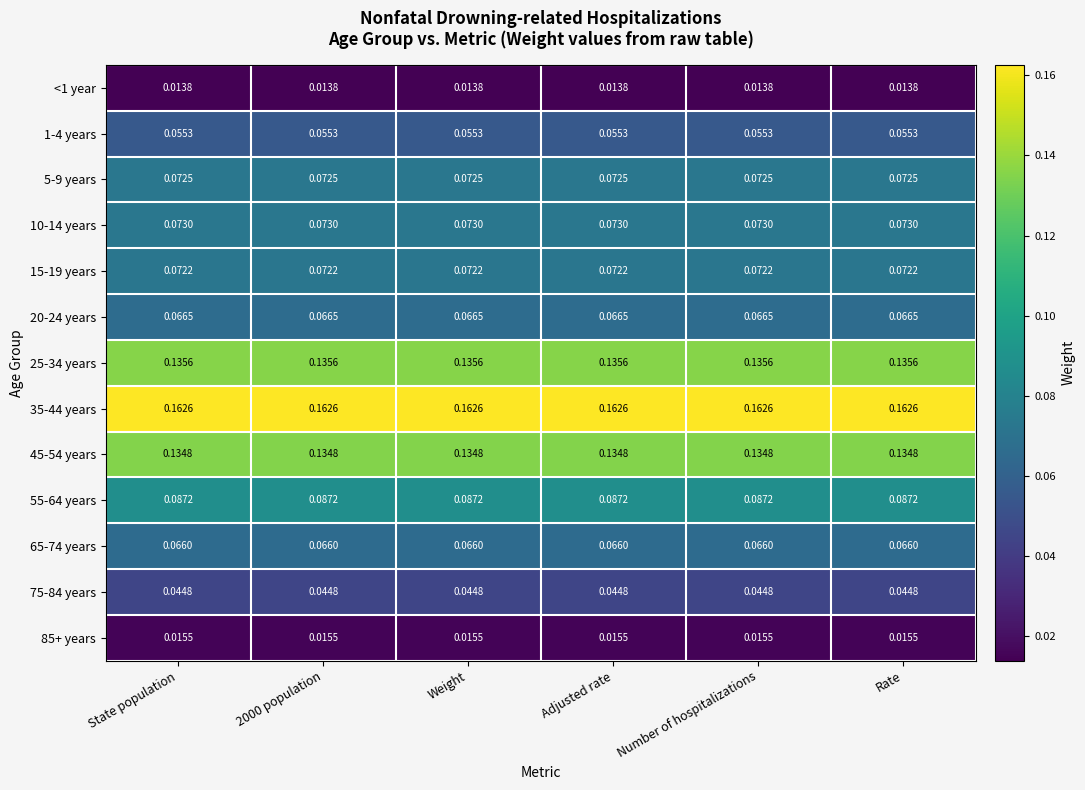

Rank the series by their maximum value, from highest to lowest.

35-44 years, 25-34 years, 45-54 years, 55-64 years, 10-14 years, 5-9 years, 15-19 years, 20-24 years, 65-74 years, 1-4 years, 75-84 years, 85+ years, <1 year